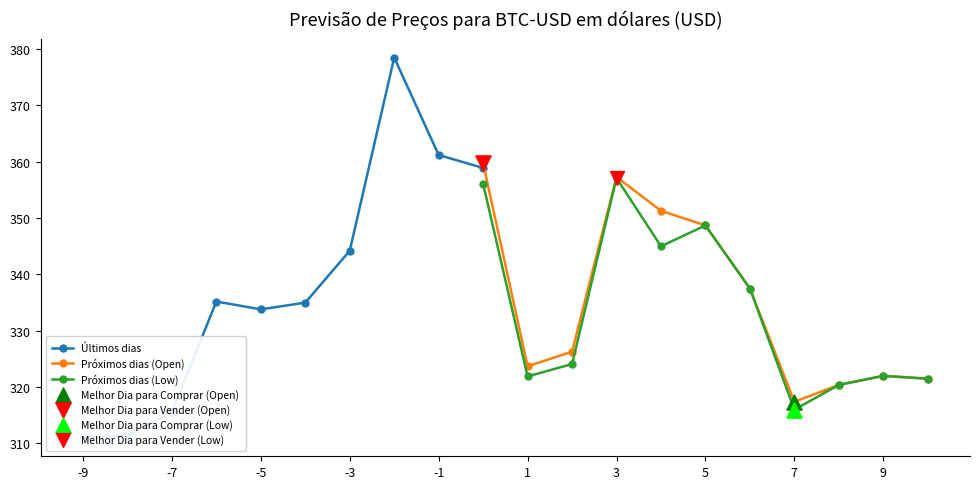

How many interior local valleys does the Próximos dias (Open) series have?

2